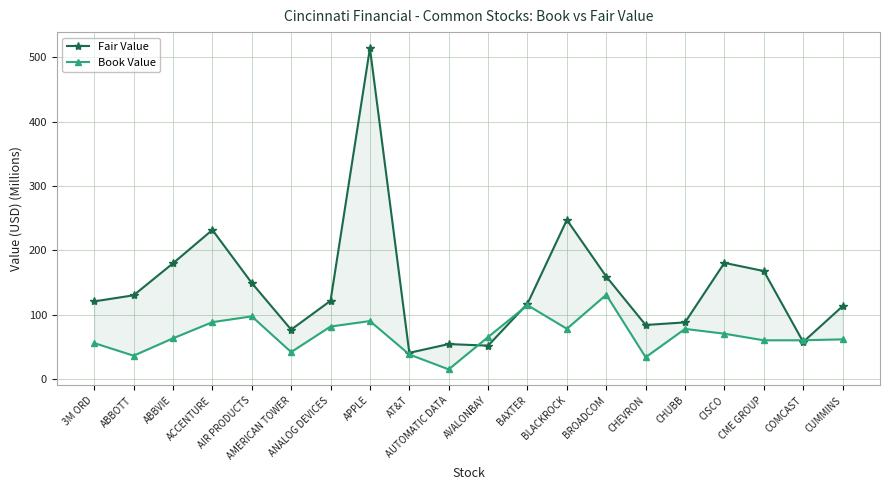

What is the average value of the Book Value series?

67.9